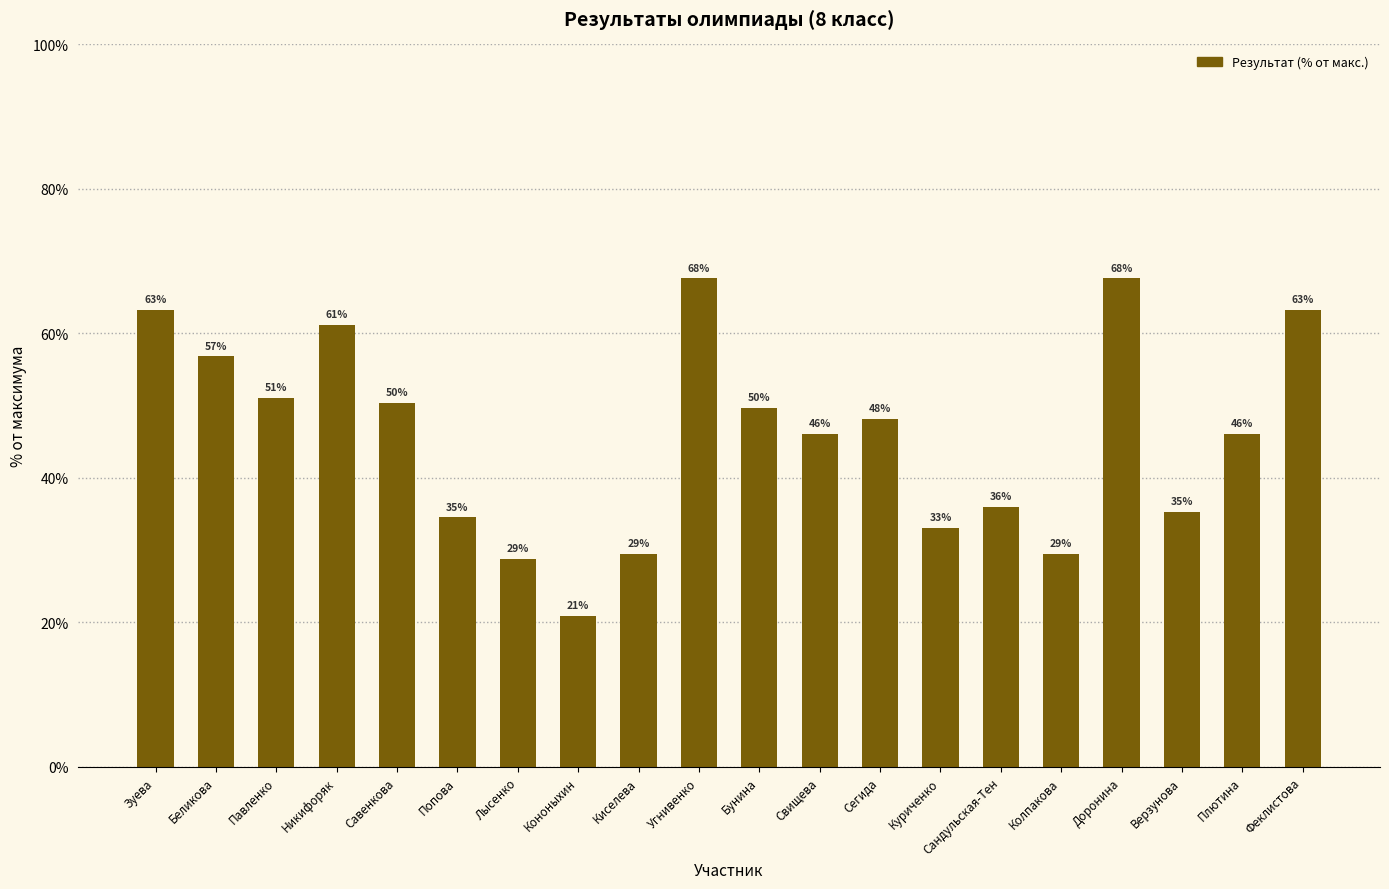

What is the ratio of the value at Беликова to the value at Павленко?

1.1